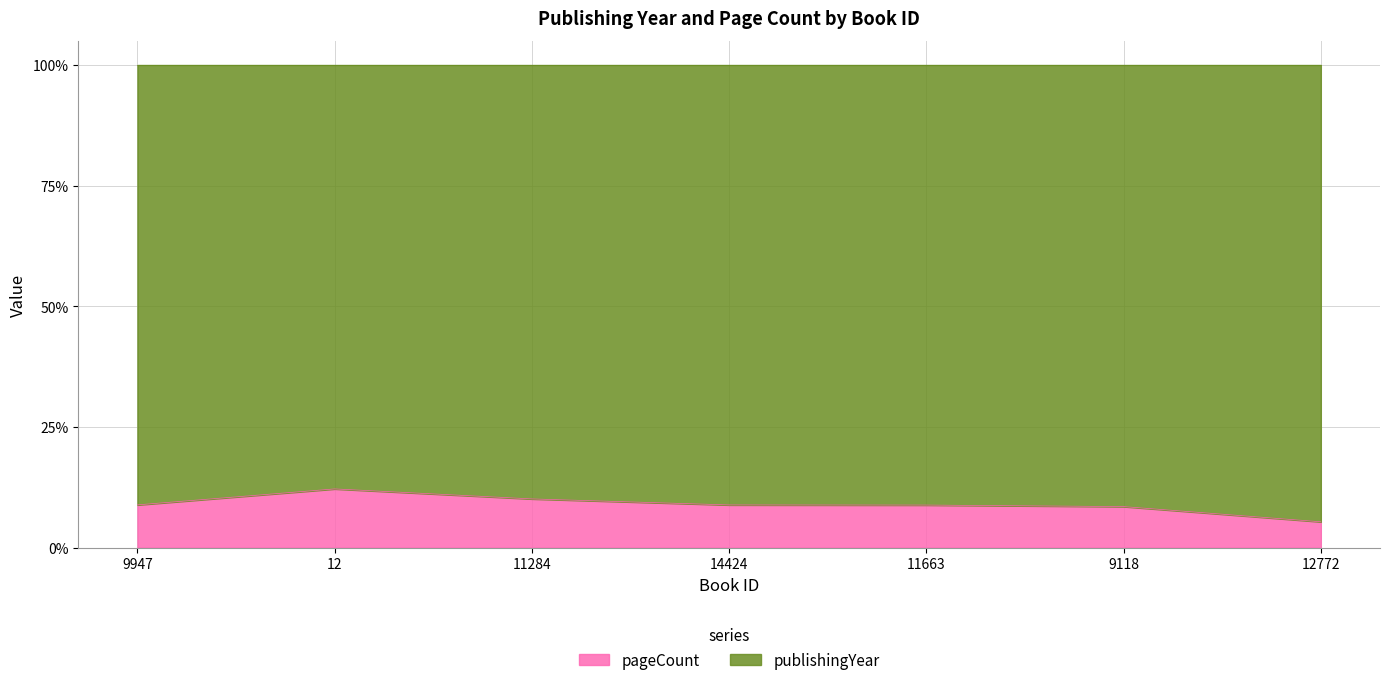

Where is the data nearest to the value 8?

9118